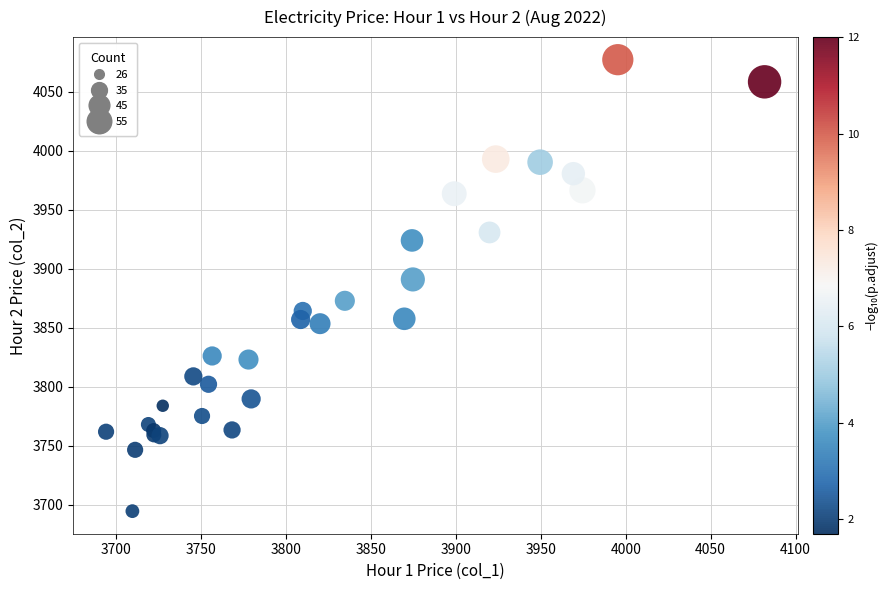

What Y value in the scatter plot is closest to 3885?

3890.9